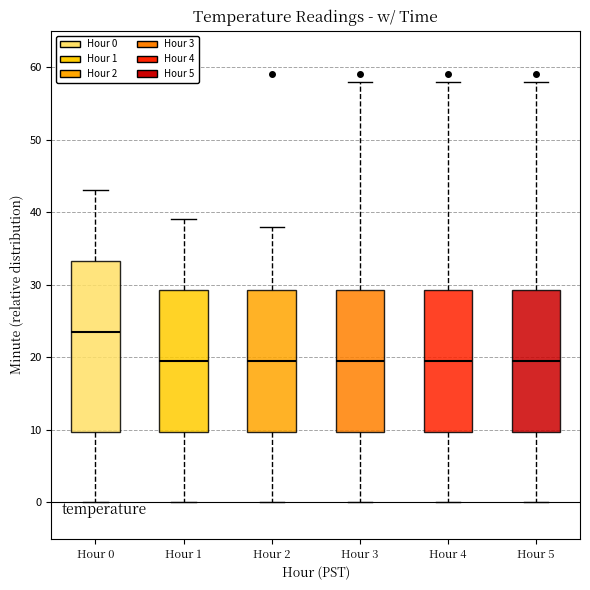

Reading left to right, read every box against the y-axis: the position of its median line, the range the box covers, and the ends of its whiskers. The values are not printed on the chart, so give them approximately, as read against the axis.

Hour 0: median 24, box 10 to 33, whiskers 0 to 43
Hour 1: median 20, box 10 to 29, whiskers 0 to 39
Hour 2: median 20, box 10 to 29, whiskers 0 to 38
Hour 3: median 20, box 10 to 29, whiskers 0 to 58
Hour 4: median 20, box 10 to 29, whiskers 0 to 58
Hour 5: median 20, box 10 to 29, whiskers 0 to 58